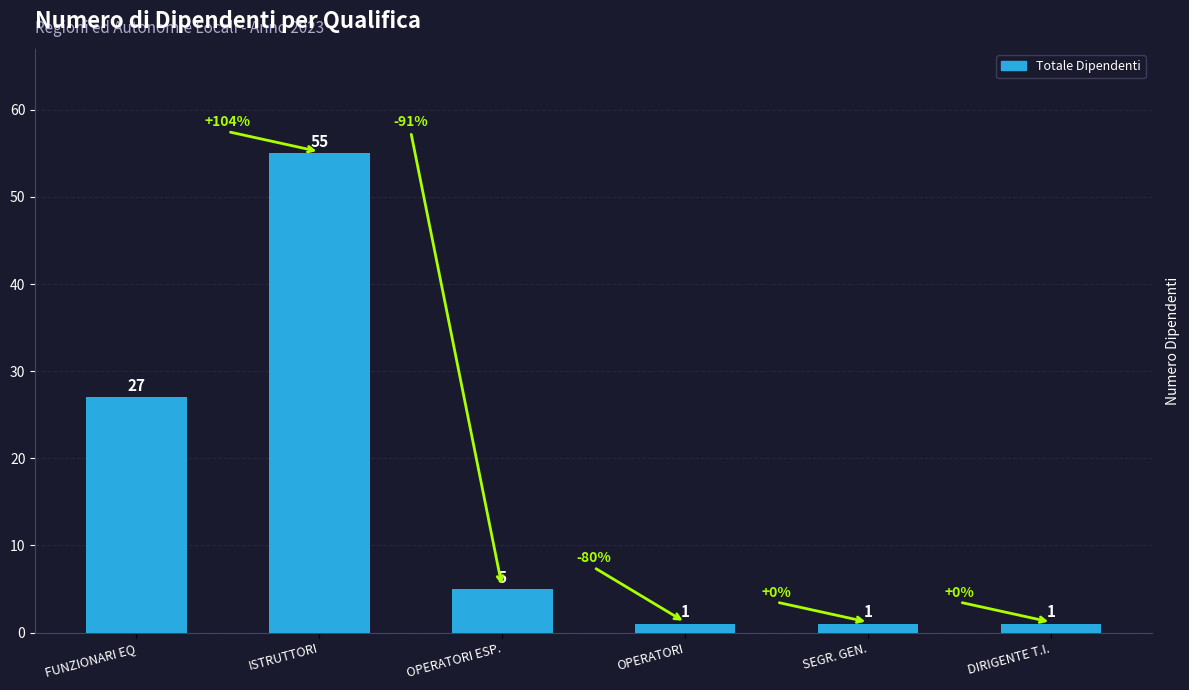

At which label does the data first exceed 5?

FUNZIONARI EQ